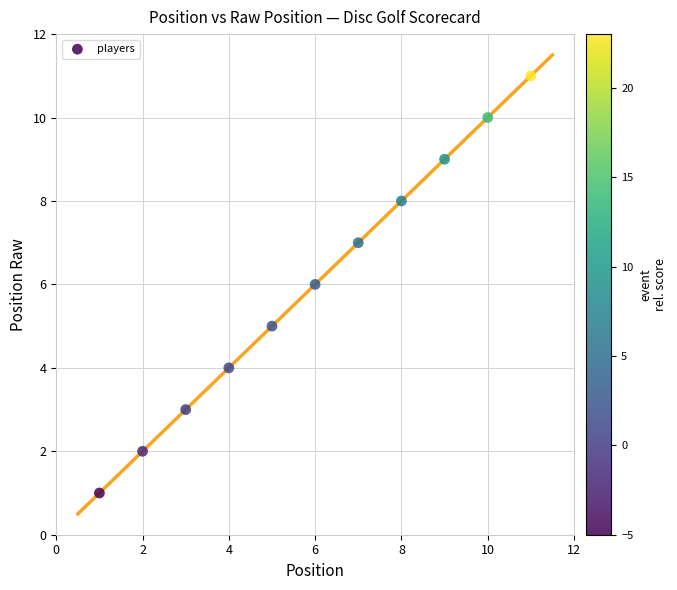

What is the range of Y values (max minus min)?

10